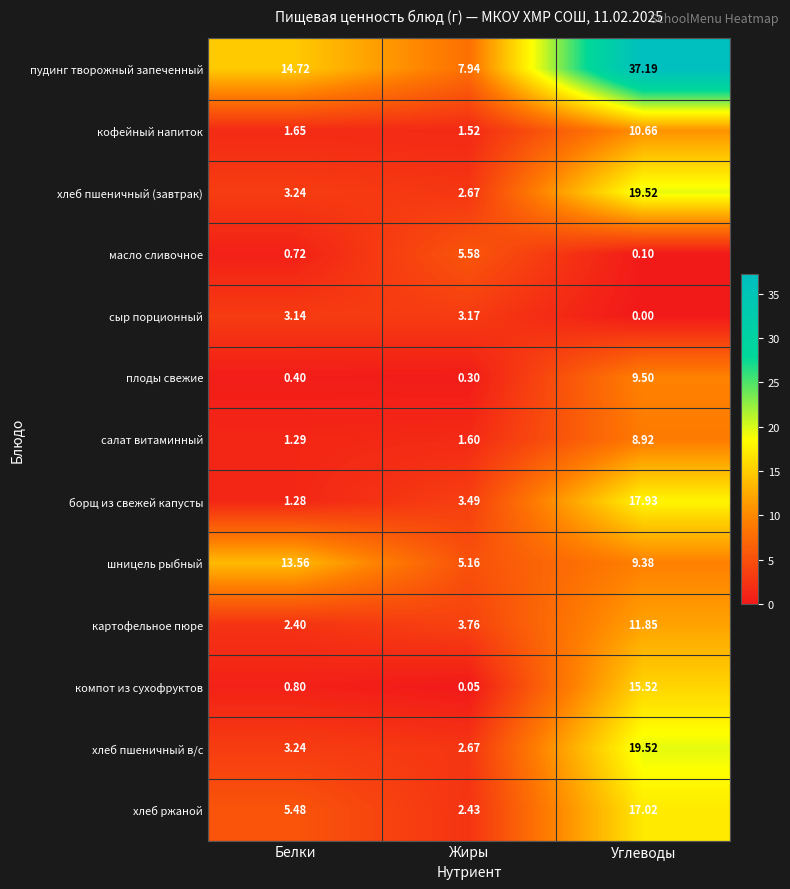

Which category has the highest value in the салат витаминный series?

Углеводы